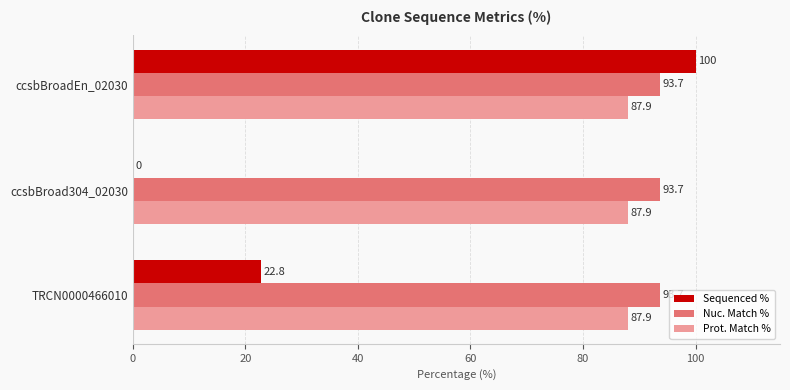

What is the sum of the Sequenced % values at ccsbBroadEn_02030 and ccsbBroad304_02030?

100.0